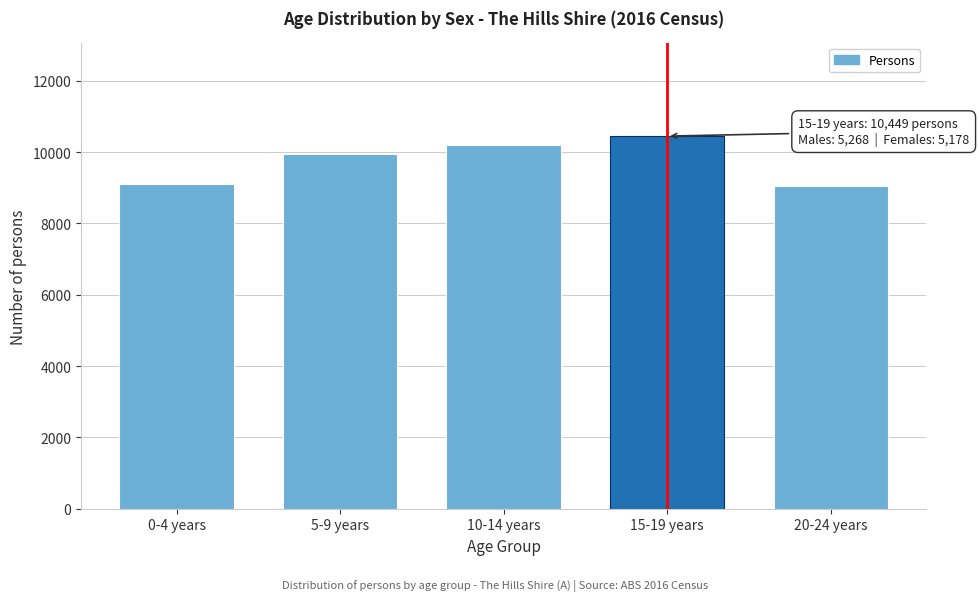

What is the smallest value displayed?

9064